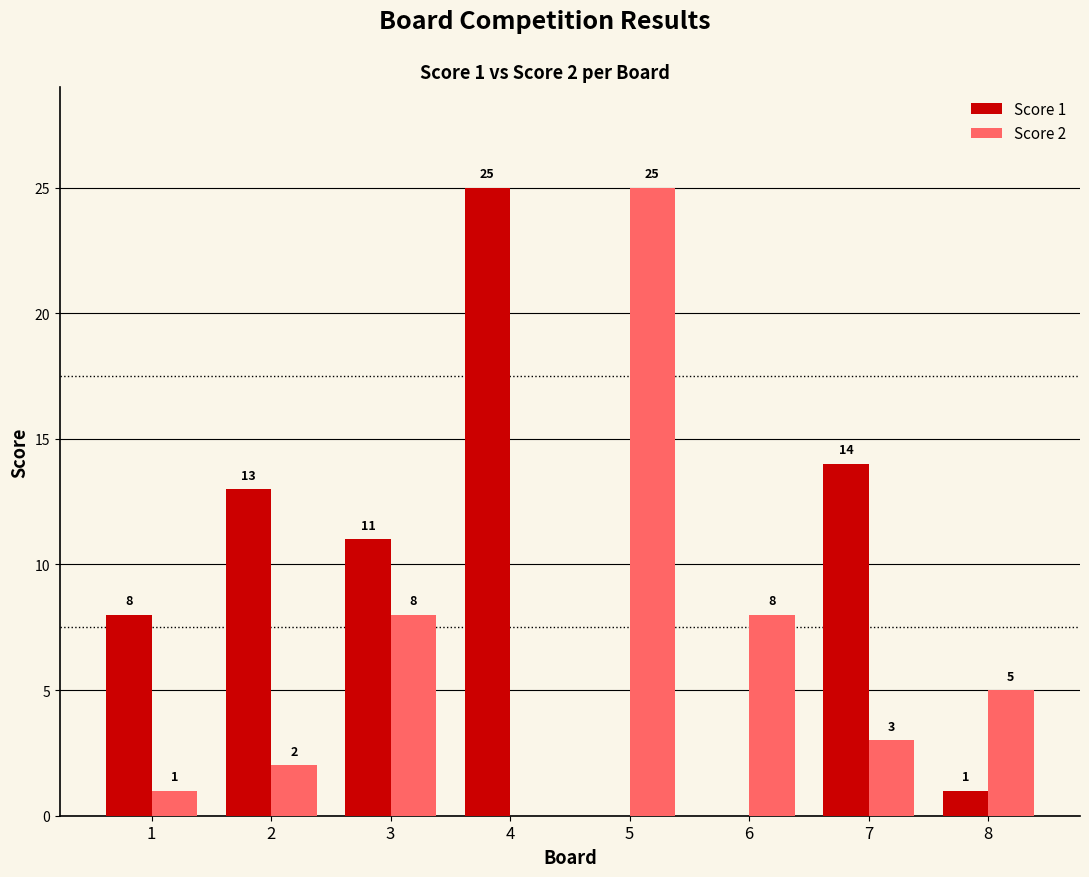

What is the maximum value for Score 1?

25